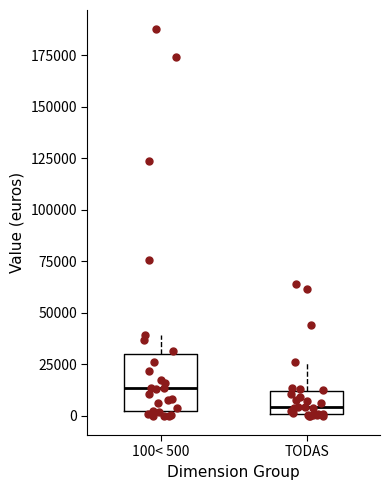

Where does the upper whisker of the box for 100< 500 end on the y-axis? The values are not printed on the chart, so give them approximately, as read against the axis.

40000